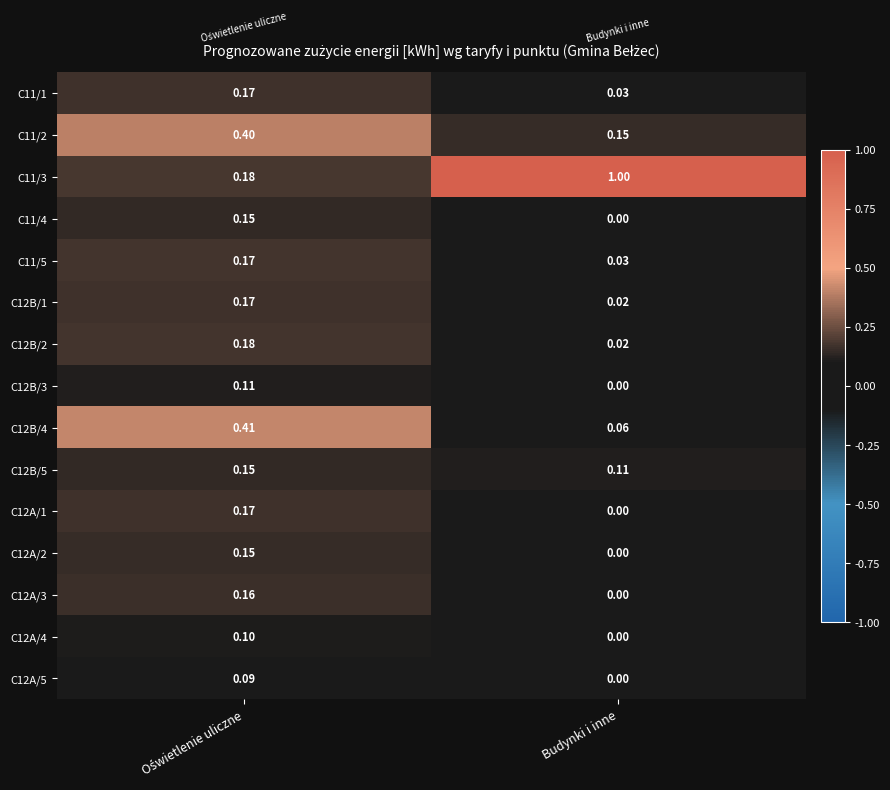

Where is C12A/4 nearest to the value 0?

Budynki i inne